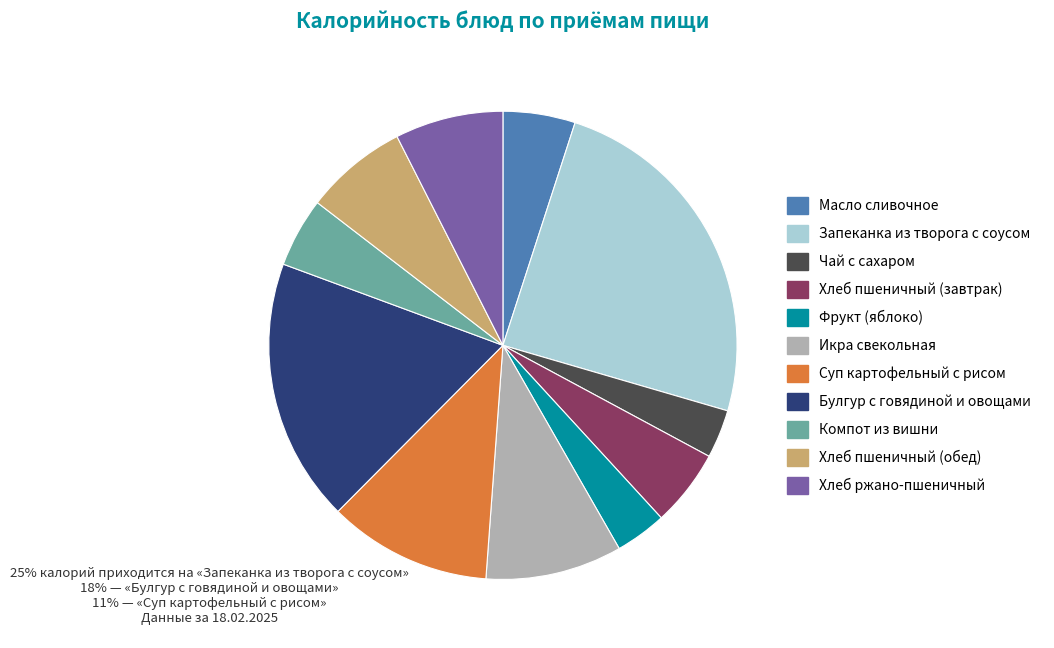

Does Запеканка из творога с соусом account for over 50% of the chart?

No